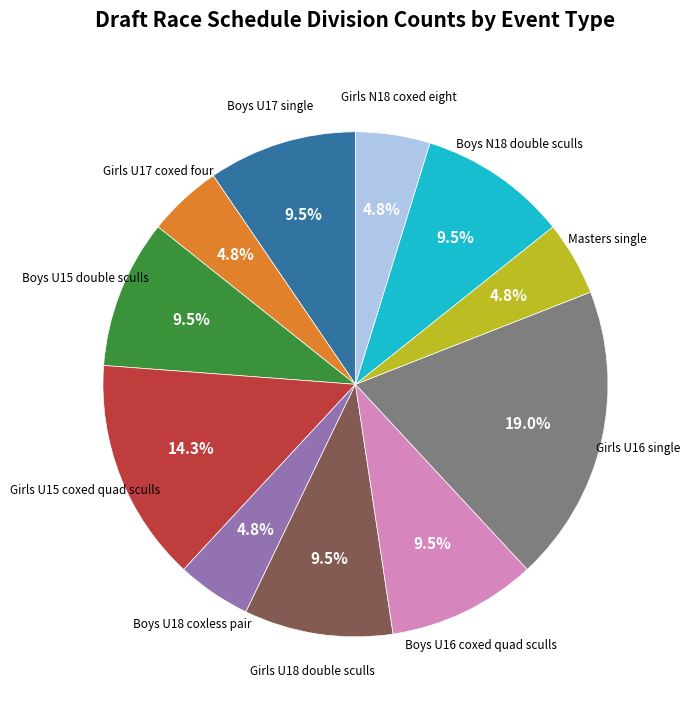

Does any single category account for the majority?

No